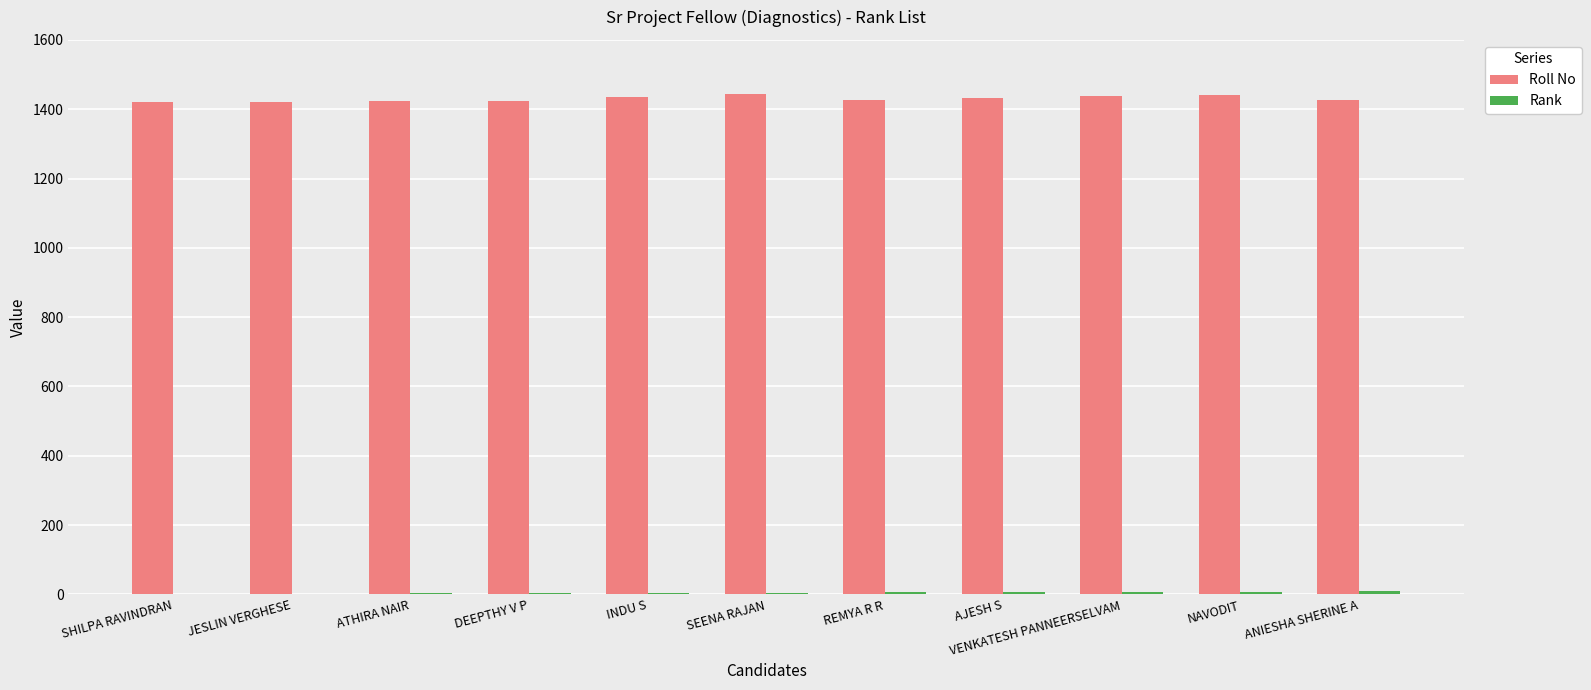

Which series has the largest total across all categories?

Roll No